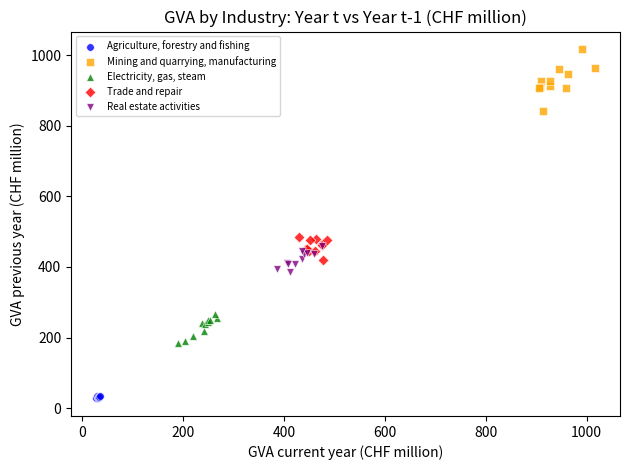

Which series contains the lowest Y value?

Agriculture, forestry and fishing